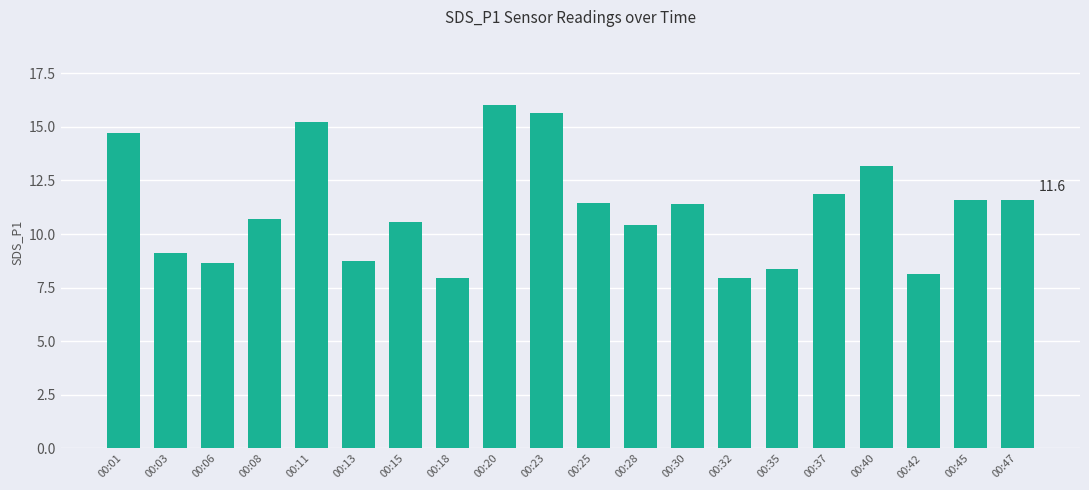

What value does the data have at 00:28?

10.4